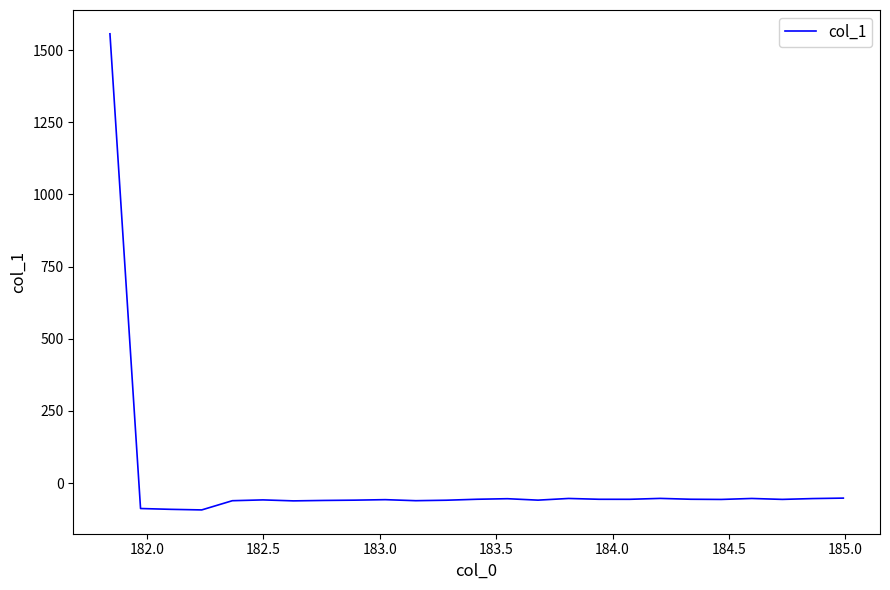

What is the minimum value shown in the chart?

-93.0